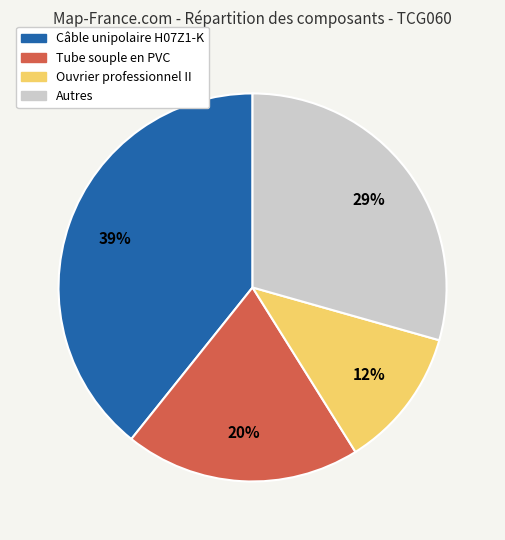

Is there any slice that represents more than half of the pie?

No